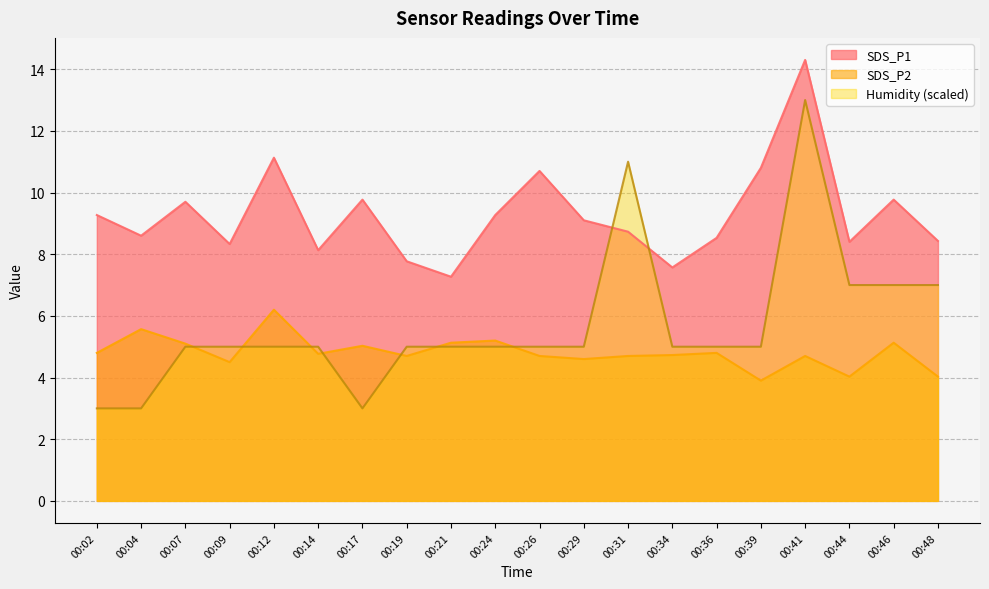

Which series has the largest range (max minus min)?

Humidity (scaled)